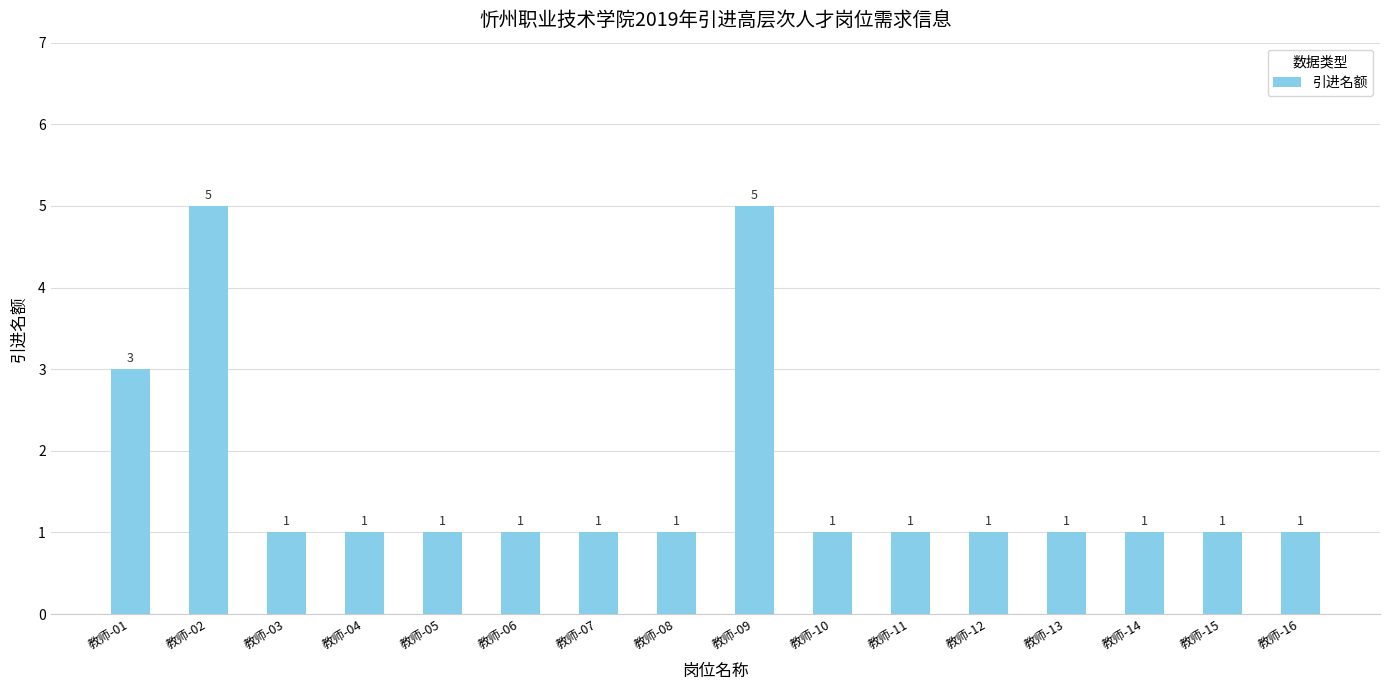

Approximately how many times larger is the value at 教师-04 compared to 教师-14?

1.0